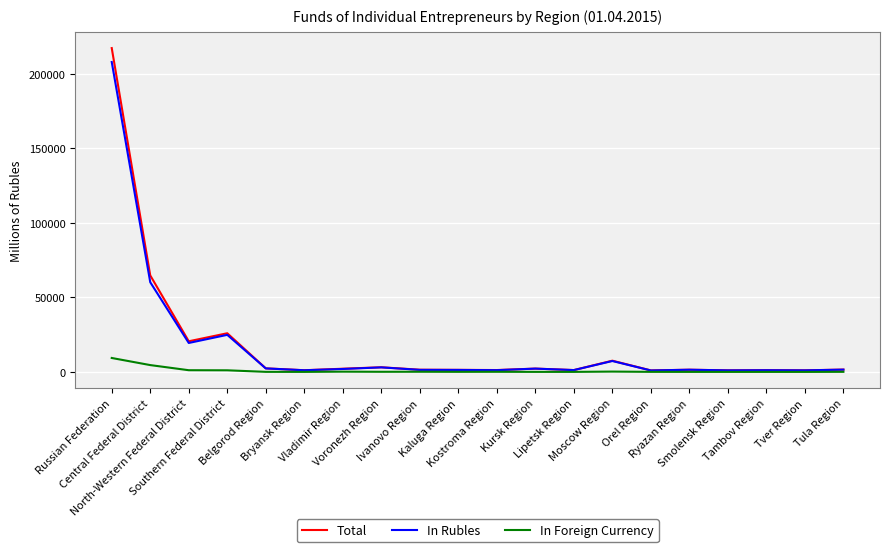

What are all the series names shown in the legend?

Total, In Rubles, In Foreign Currency